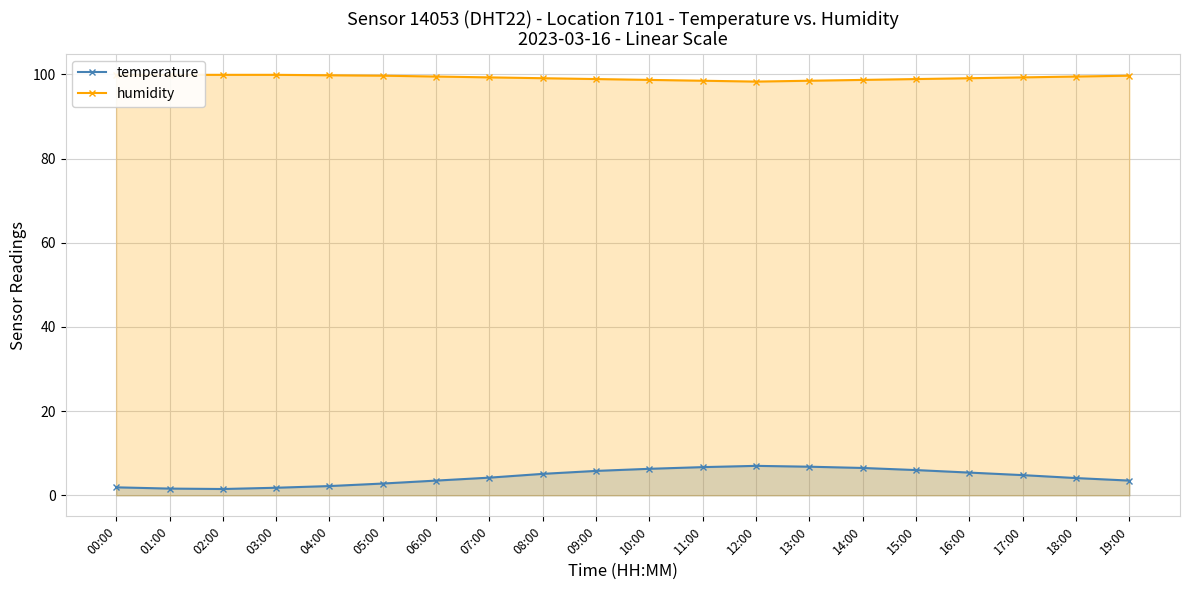

Which series changed the most between 02:00 and 10:00?

temperature